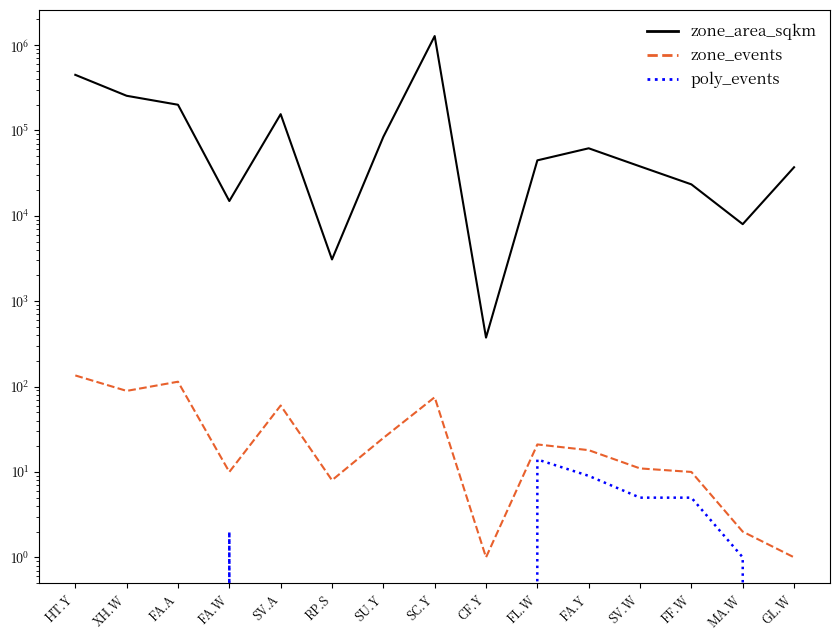

List the series in order of their peak value, lowest first.

poly_events, zone_events, zone_area_sqkm